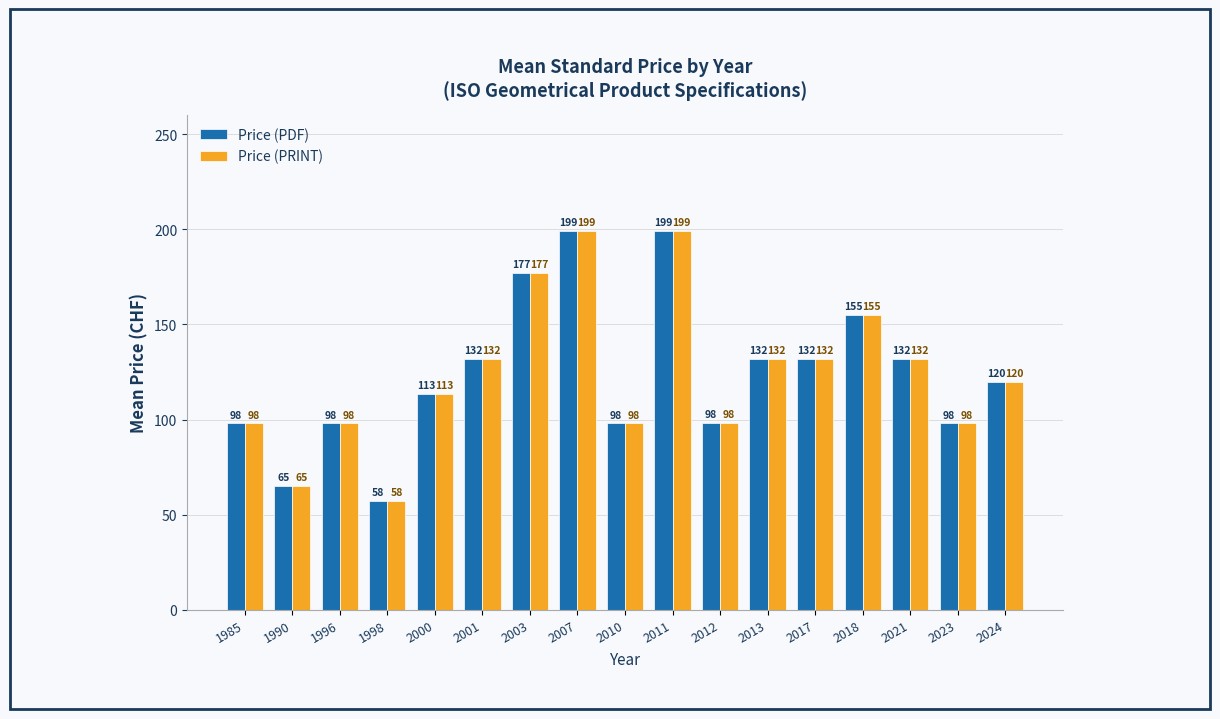

Is it true that Price (PRINT) equals 98.3 at 2012?

True